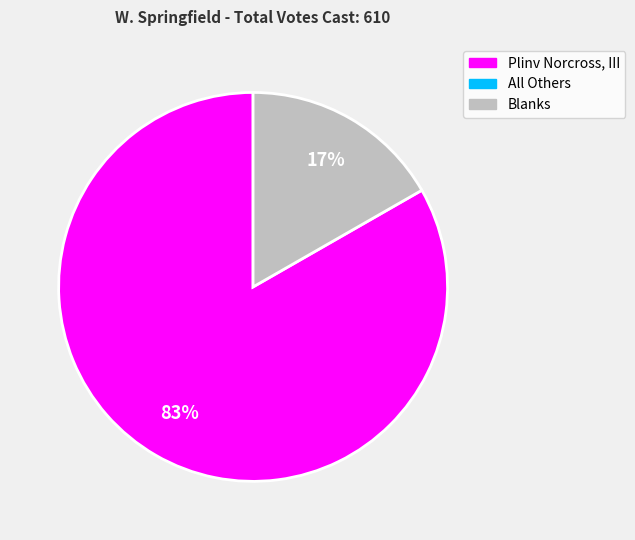

Is there a majority slice in this chart?

Yes